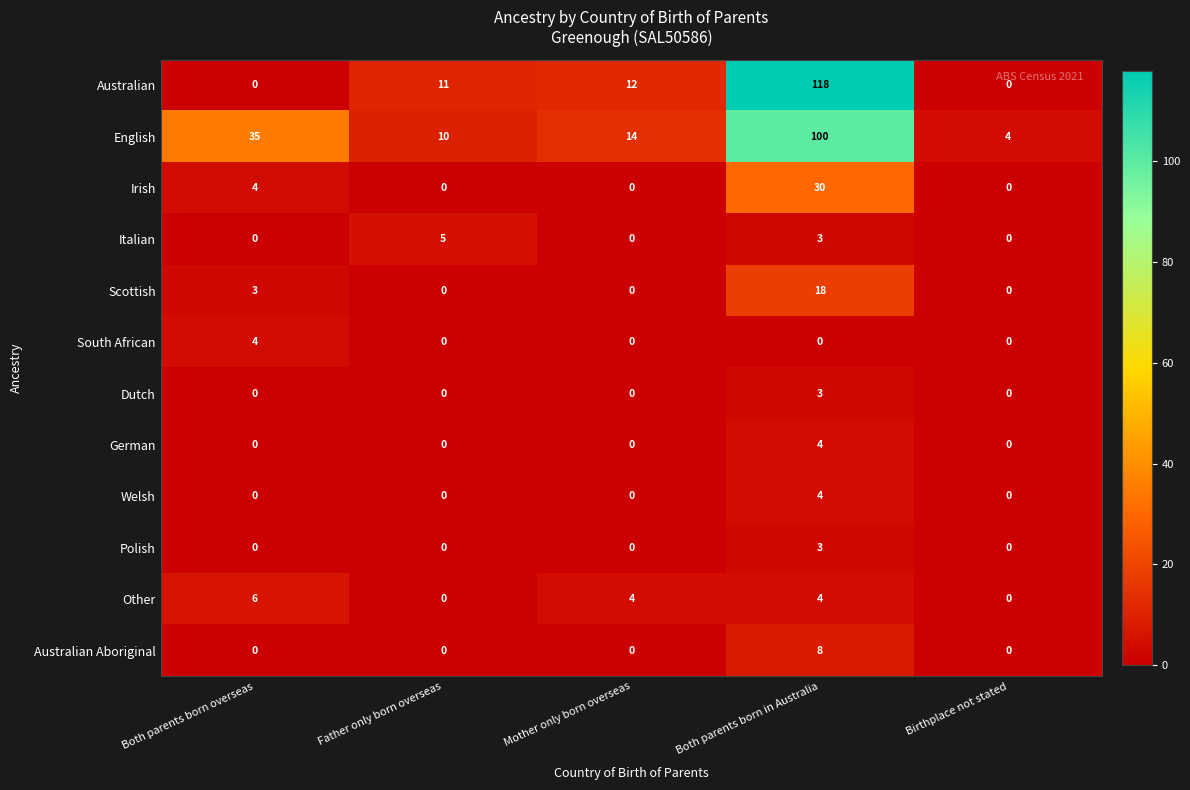

What is the average value of the Irish series?

7